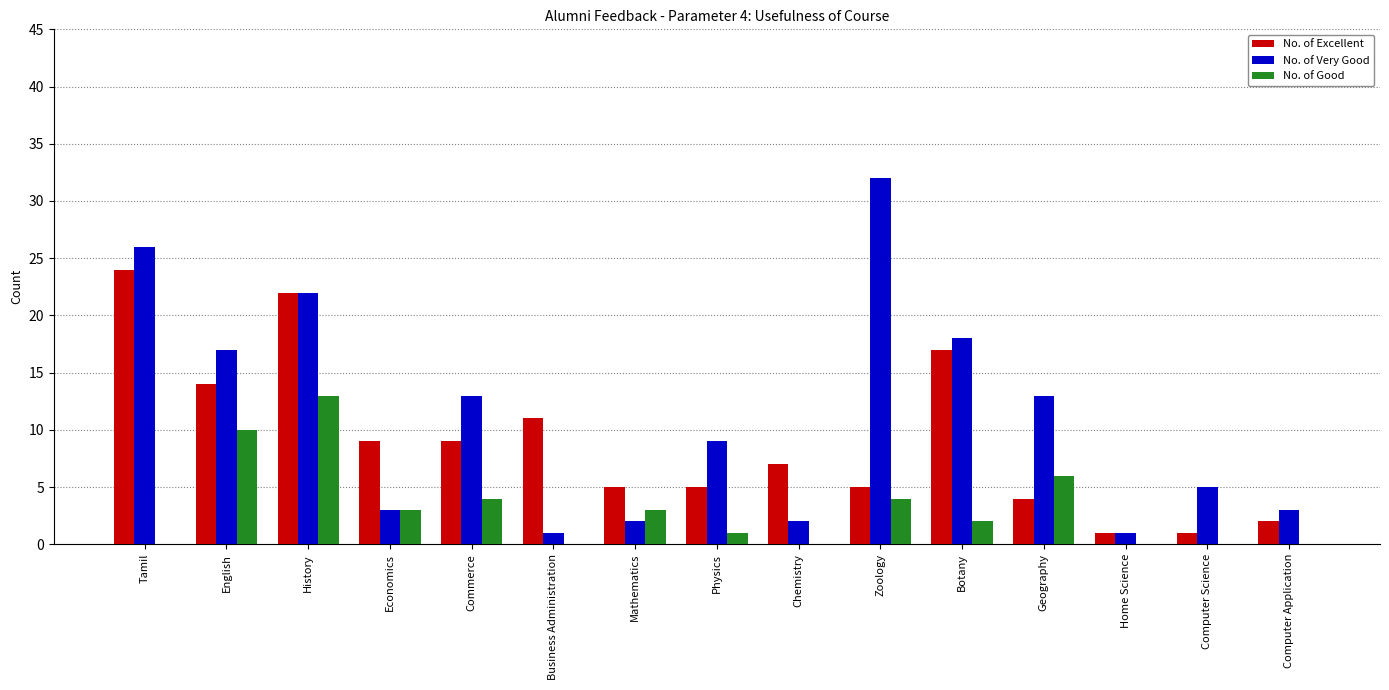

Reading left to right, what are all the values shown in this chart?

No. of Excellent: Tamil=24	English=14	History=22	Economics=9	Commerce=9	Business Administration=11	Mathematics=5	Physics=5	Chemistry=7	Zoology=5	Botany=17	Geography=4	Home Science=1	Computer Science=1	Computer Application=2
No. of Very Good: Tamil=26	English=17	History=22	Economics=3	Commerce=13	Business Administration=1	Mathematics=2	Physics=9	Chemistry=2	Zoology=32	Botany=18	Geography=13	Home Science=1	Computer Science=5	Computer Application=3
No. of Good: Tamil=0	English=10	History=13	Economics=3	Commerce=4	Business Administration=0	Mathematics=3	Physics=1	Chemistry=0	Zoology=4	Botany=2	Geography=6	Home Science=0	Computer Science=0	Computer Application=0